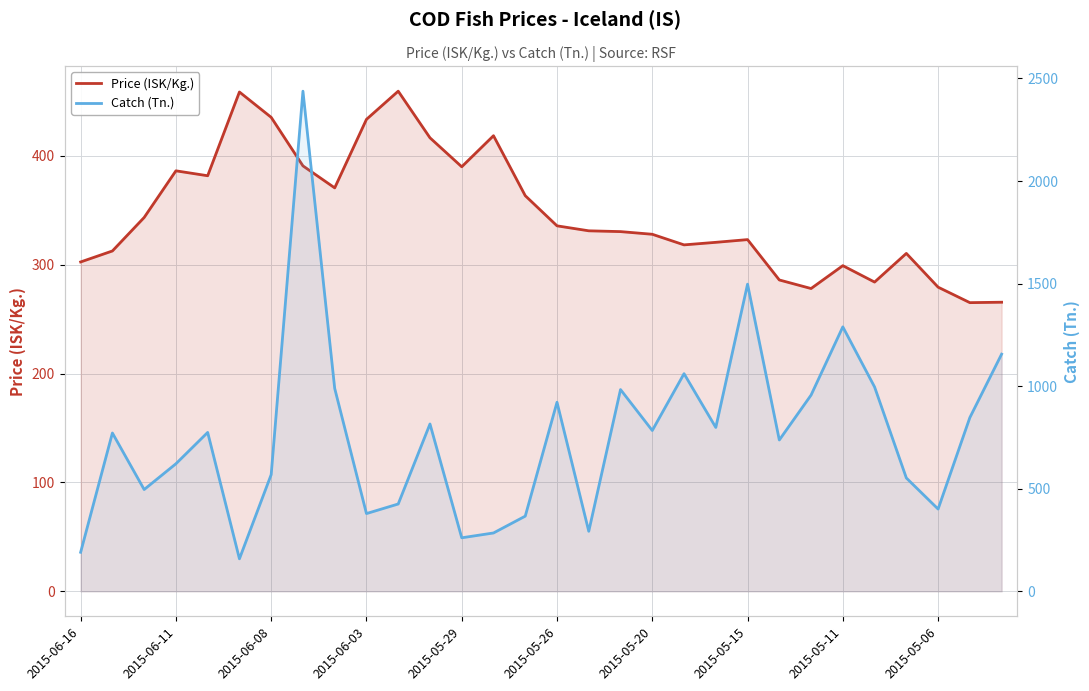

What is the minimum value for Catch (Tn.)?

158.3